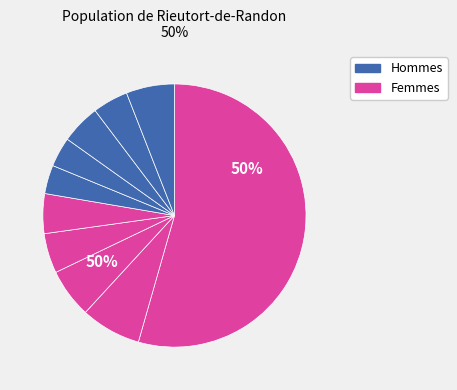

What percentage is NOT represented by pct35?

95.1%